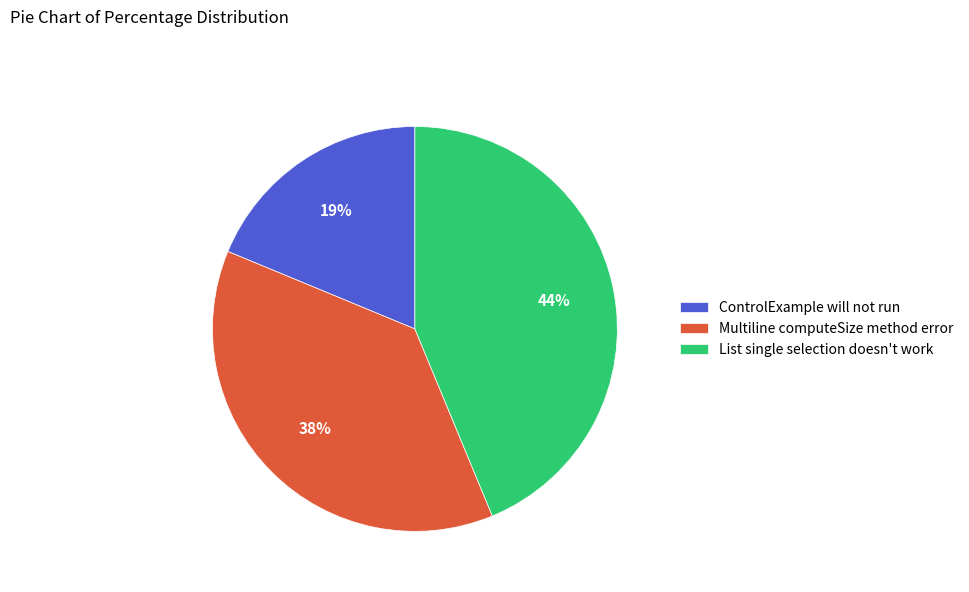

The List single selection doesn't work slice represents 44% of the pie. True or false?

True